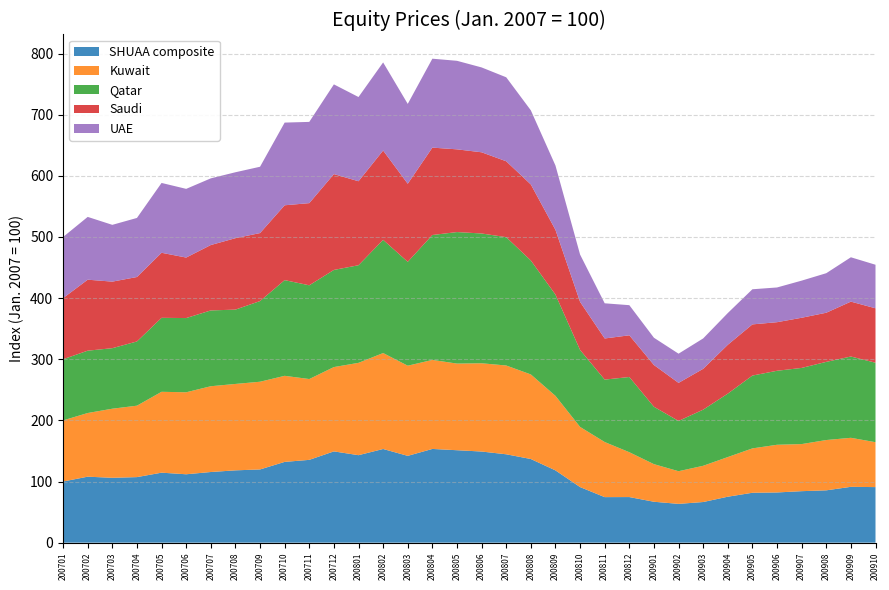

Reading right to left, transcribe all the data shown in this chart.

SHUAA composite: 90.9	91.3	85.6	84.2	82.1	81.6	75.2	66.5	63.4	66.9	74.6	74.5	90.9	118.2	136.8	144.6	149.1	151.2	153.3	142.0	153.2	143.1	149.3	135.4	132.1	119.8	118.3	115.6	111.9	114.5	107.2	106.1	107.9	100.0
Kuwait: 73.5	80.2	82.3	77.0	78.0	72.6	64.9	59.3	53.4	61.5	73.4	90.1	98.4	121.9	138.4	145.2	144.4	141.7	145.6	147.5	156.9	151.1	137.9	132.2	140.8	143.5	141.3	140.3	134.1	132.3	116.9	113.0	104.2	100.0
Qatar: 130.0	133.0	127.8	124.6	121.0	119.1	103.7	91.8	82.2	93.9	123.0	102.1	125.9	165.6	186.4	209.9	212.3	215.1	204.3	169.9	185.2	159.7	158.9	153.3	156.5	132.0	121.6	124.0	121.4	121.0	105.1	99.0	102.0	100.0
Saudi: 89.0	89.8	80.4	82.1	79.5	83.7	79.9	66.8	62.3	68.3	68.2	67.3	78.6	105.9	124.4	124.1	132.8	135.3	143.0	127.7	146.2	137.4	156.8	134.4	122.4	111.2	116.8	107.0	99.0	106.4	105.4	108.9	116.1	100.0
UAE: 71.2	72.5	64.7	60.7	56.8	57.5	51.9	49.7	47.8	44.6	49.3	57.5	77.4	105.2	121.3	137.4	138.8	144.8	145.5	130.6	144.1	137.8	146.8	132.9	135.3	108.5	107.8	109.1	112.4	114.2	96.6	92.9	102.7	100.0